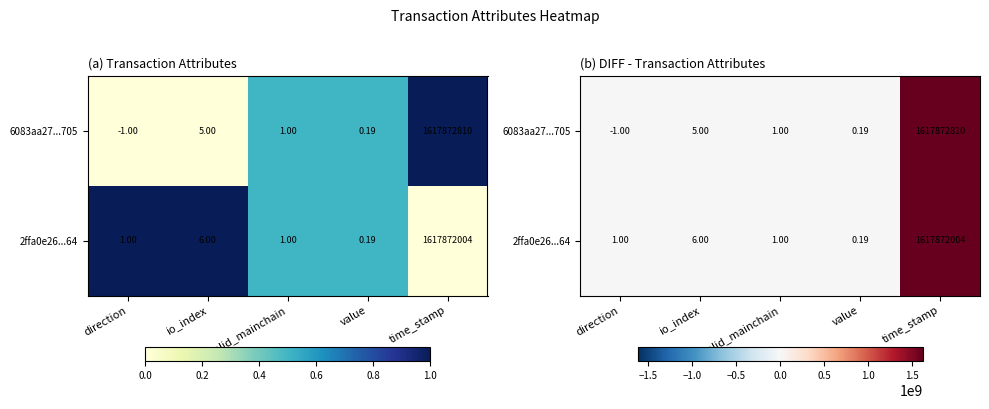

Which series has the largest range (max minus min)?

6083aa27...705